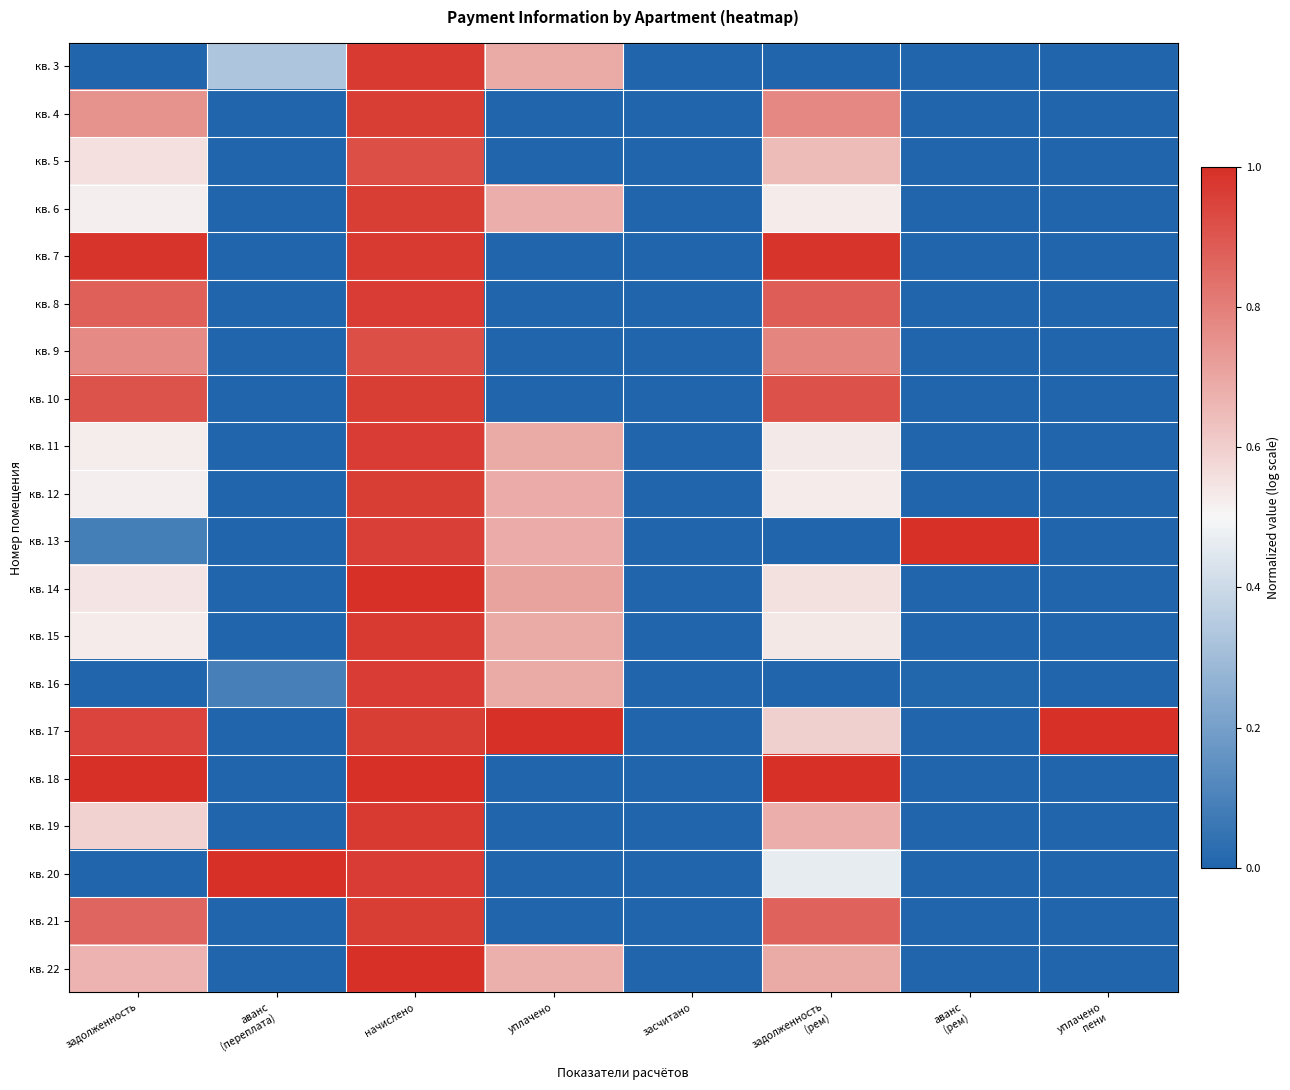

Reading left to right, what are all the values shown in this chart?

кв. 3: задолженность=0.0	аванс
(переплата)=0.3	начислено=1.0	уплачено=0.7	засчитано=0.0	задолженность
(рем)=0.0	аванс
(рем)=0.0	уплачено
пени=0.0
кв. 4: задолженность=0.8	аванс
(переплата)=0.0	начислено=1.0	уплачено=0.0	засчитано=0.0	задолженность
(рем)=0.8	аванс
(рем)=0.0	уплачено
пени=0.0
кв. 5: задолженность=0.6	аванс
(переплата)=0.0	начислено=0.9	уплачено=0.0	засчитано=0.0	задолженность
(рем)=0.6	аванс
(рем)=0.0	уплачено
пени=0.0
кв. 6: задолженность=0.5	аванс
(переплата)=0.0	начислено=1.0	уплачено=0.7	засчитано=0.0	задолженность
(рем)=0.5	аванс
(рем)=0.0	уплачено
пени=0.0
кв. 7: задолженность=1.0	аванс
(переплата)=0.0	начислено=1.0	уплачено=0.0	засчитано=0.0	задолженность
(рем)=1.0	аванс
(рем)=0.0	уплачено
пени=0.0
кв. 8: задолженность=0.9	аванс
(переплата)=0.0	начислено=1.0	уплачено=0.0	засчитано=0.0	задолженность
(рем)=0.9	аванс
(рем)=0.0	уплачено
пени=0.0
кв. 9: задолженность=0.8	аванс
(переплата)=0.0	начислено=0.9	уплачено=0.0	засчитано=0.0	задолженность
(рем)=0.8	аванс
(рем)=0.0	уплачено
пени=0.0
кв. 10: задолженность=0.9	аванс
(переплата)=0.0	начислено=1.0	уплачено=0.0	засчитано=0.0	задолженность
(рем)=0.9	аванс
(рем)=0.0	уплачено
пени=0.0
кв. 11: задолженность=0.5	аванс
(переплата)=0.0	начислено=1.0	уплачено=0.7	засчитано=0.0	задолженность
(рем)=0.5	аванс
(рем)=0.0	уплачено
пени=0.0
кв. 12: задолженность=0.5	аванс
(переплата)=0.0	начислено=1.0	уплачено=0.7	засчитано=0.0	задолженность
(рем)=0.5	аванс
(рем)=0.0	уплачено
пени=0.0
кв. 13: задолженность=0.1	аванс
(переплата)=0.0	начислено=1.0	уплачено=0.7	засчитано=0.0	задолженность
(рем)=0.0	аванс
(рем)=1.0	уплачено
пени=0.0
кв. 14: задолженность=0.5	аванс
(переплата)=0.0	начислено=1.0	уплачено=0.7	засчитано=0.0	задолженность
(рем)=0.6	аванс
(рем)=0.0	уплачено
пени=0.0
кв. 15: задолженность=0.5	аванс
(переплата)=0.0	начислено=1.0	уплачено=0.7	засчитано=0.0	задолженность
(рем)=0.5	аванс
(рем)=0.0	уплачено
пени=0.0
кв. 16: задолженность=0.0	аванс
(переплата)=0.1	начислено=1.0	уплачено=0.7	засчитано=0.0	задолженность
(рем)=0.0	аванс
(рем)=0.0	уплачено
пени=0.0
кв. 17: задолженность=0.9	аванс
(переплата)=0.0	начислено=1.0	уплачено=1.0	засчитано=0.0	задолженность
(рем)=0.6	аванс
(рем)=0.0	уплачено
пени=1.0
кв. 18: задолженность=1.0	аванс
(переплата)=0.0	начислено=1.0	уплачено=0.0	засчитано=0.0	задолженность
(рем)=1.0	аванс
(рем)=0.0	уплачено
пени=0.0
кв. 19: задолженность=0.6	аванс
(переплата)=0.0	начислено=1.0	уплачено=0.0	засчитано=0.0	задолженность
(рем)=0.7	аванс
(рем)=0.0	уплачено
пени=0.0
кв. 20: задолженность=0.0	аванс
(переплата)=1.0	начислено=1.0	уплачено=0.0	засчитано=0.0	задолженность
(рем)=0.5	аванс
(рем)=0.0	уплачено
пени=0.0
кв. 21: задолженность=0.9	аванс
(переплата)=0.0	начислено=1.0	уплачено=0.0	засчитано=0.0	задолженность
(рем)=0.9	аванс
(рем)=0.0	уплачено
пени=0.0
кв. 22: задолженность=0.7	аванс
(переплата)=0.0	начислено=1.0	уплачено=0.7	засчитано=0.0	задолженность
(рем)=0.7	аванс
(рем)=0.0	уплачено
пени=0.0